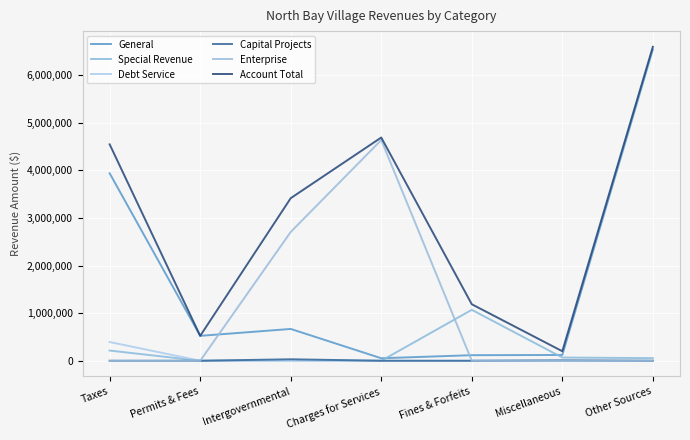

Which category has the lowest value across all series?

Permits & Fees